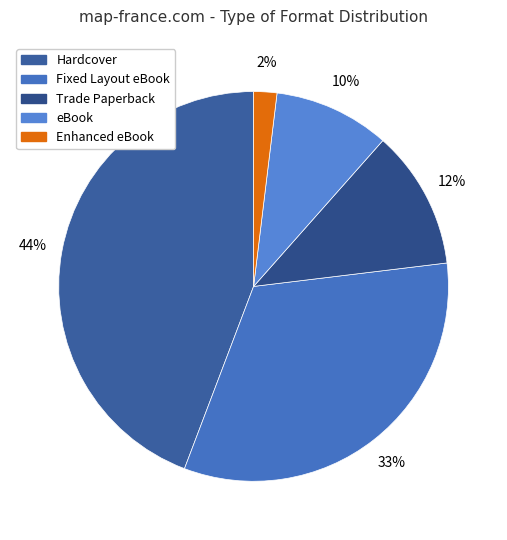

Is it true that eBook is 10% of the pie?

True